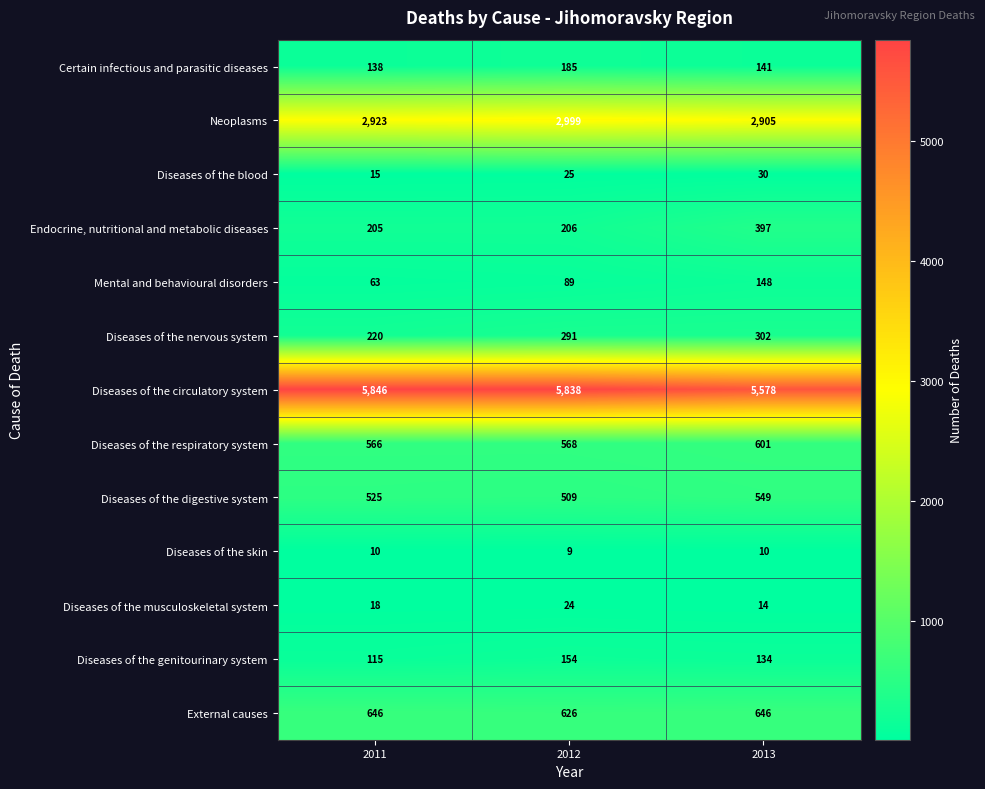

Is the value of Diseases of the respiratory system at 2011 greater than the value of External causes at 2012?

No